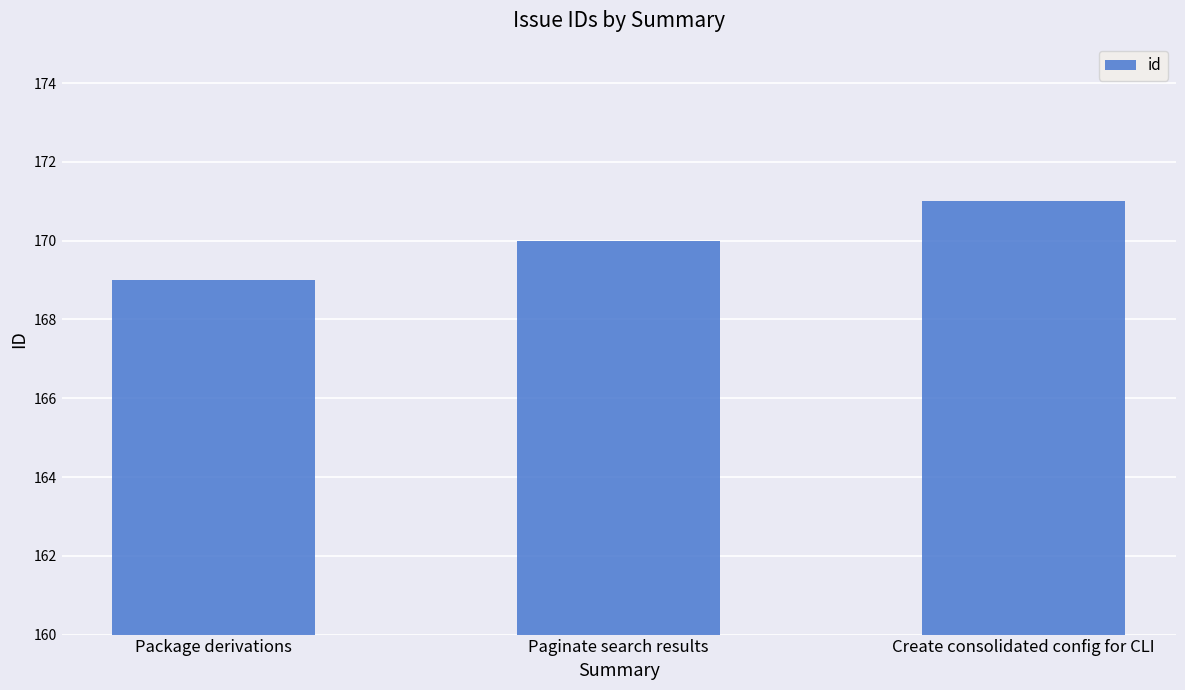

Reading left to right, extract all data points from this chart.

169	170	171